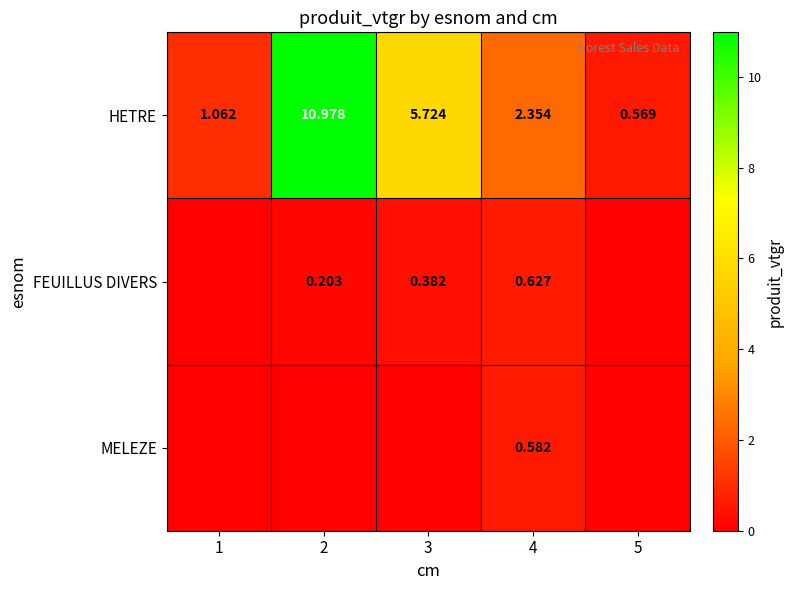

Rank the categories by HETRE value from lowest to highest.

5, 1, 4, 3, 2